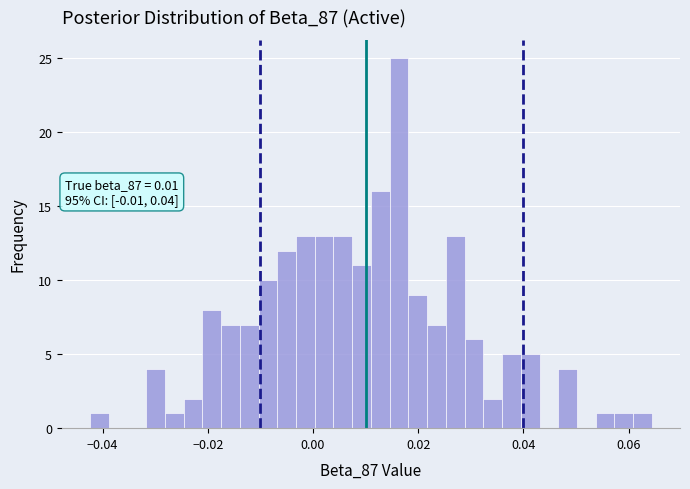

Around what value on the x-axis is the tallest bar? Give the approximate position of its centre, as read against the axis.

0.016